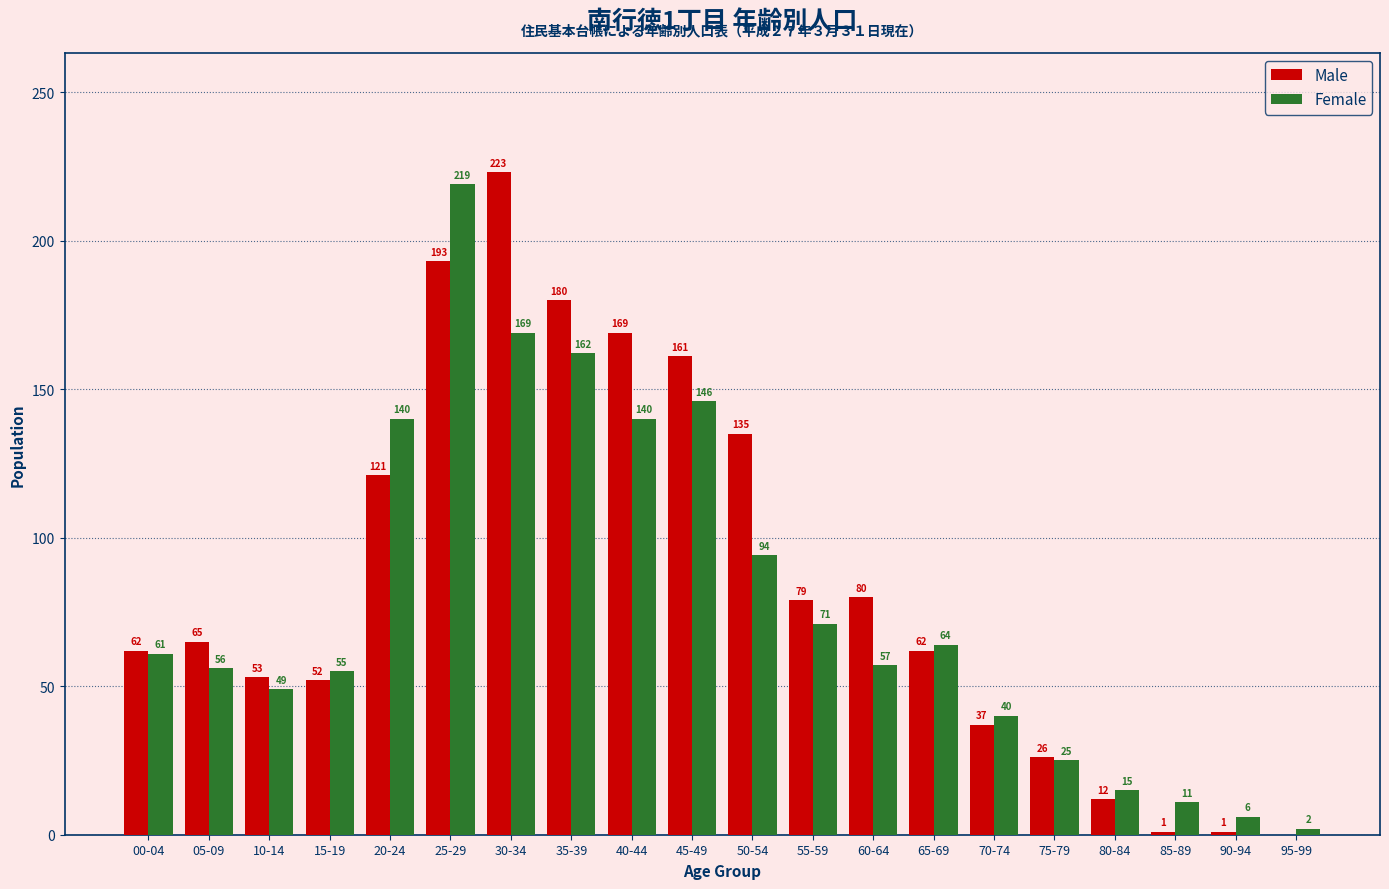

What is the sum of the Female values at 10-14 and 20-24?

189